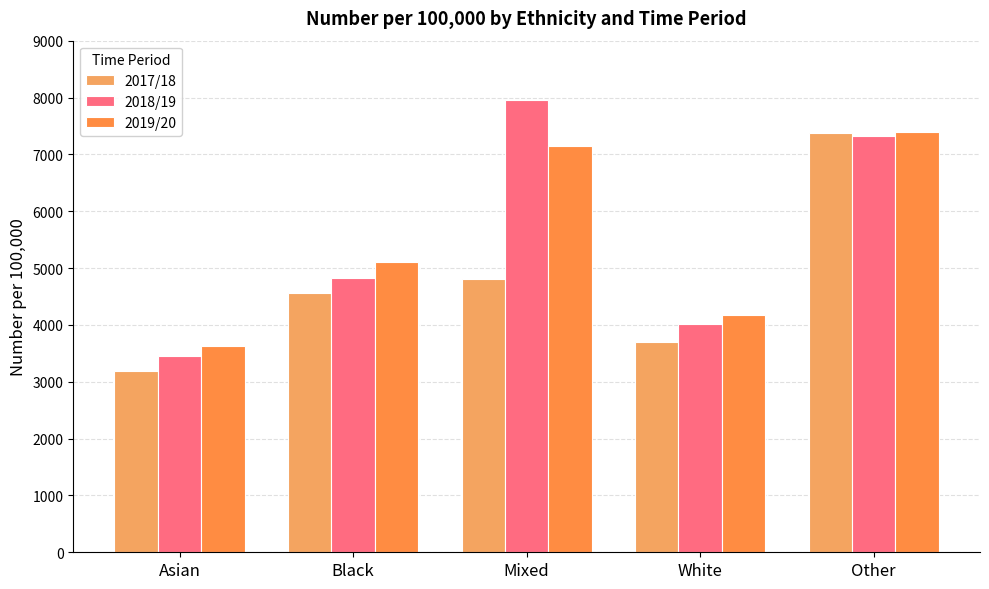

What is the minimum value for 2018/19?

3458